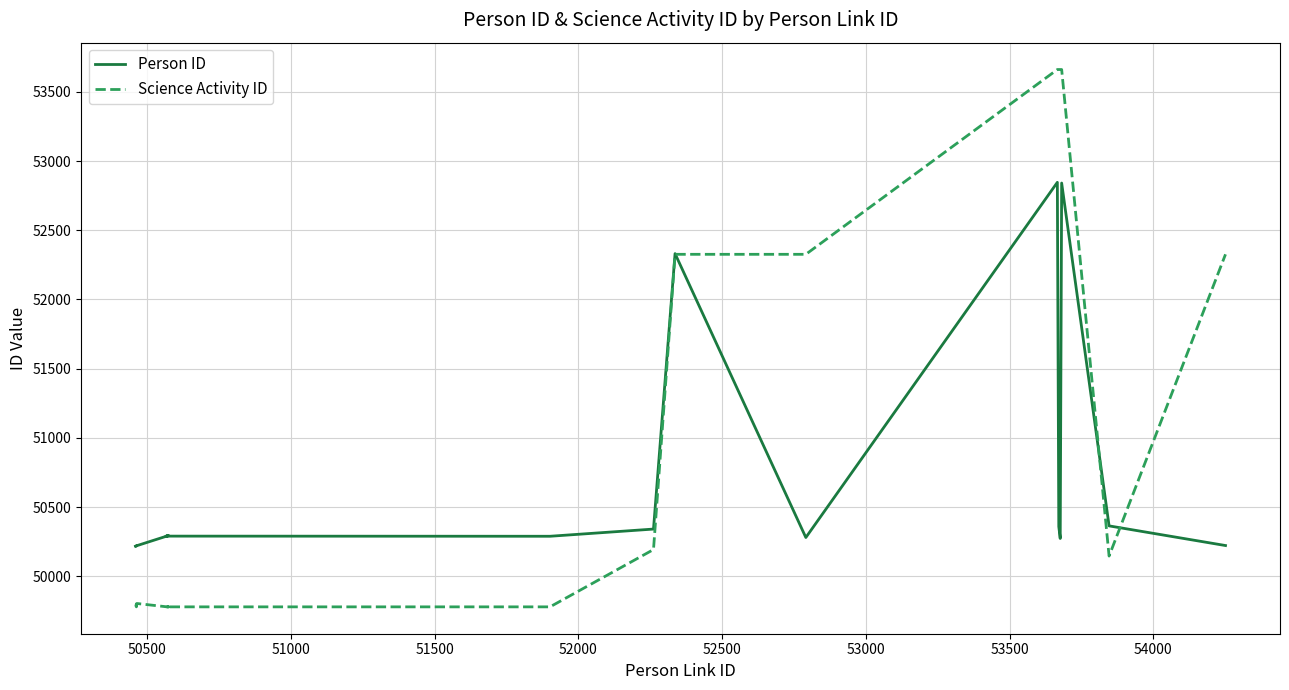

Count the number of data series in this chart.

2